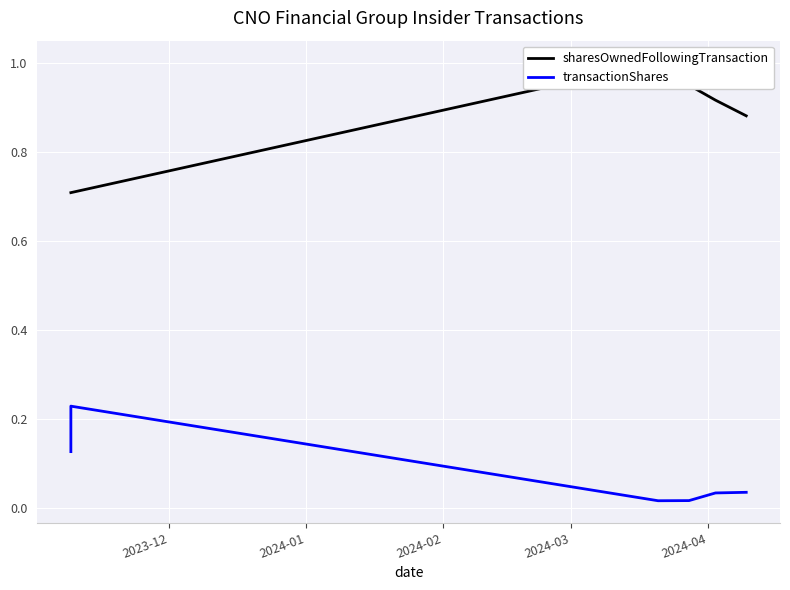

At 2024-01, list the series in order from smallest to largest.

transactionShares, sharesOwnedFollowingTransaction